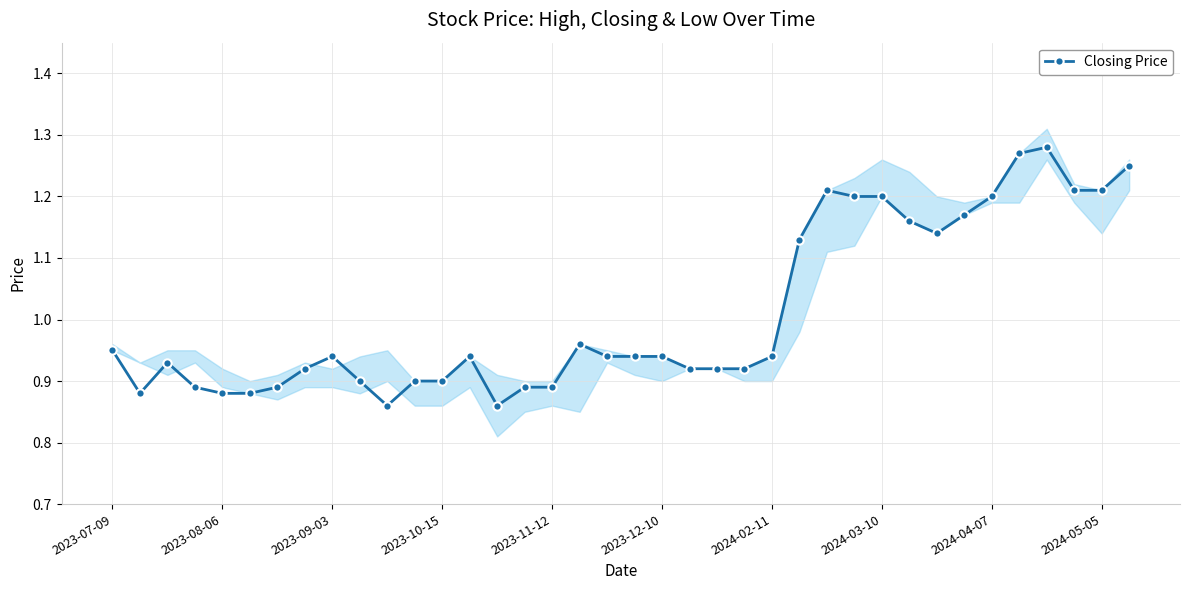

The Closing Price series shows 1.2 at 2024-04-07. True or false?

True